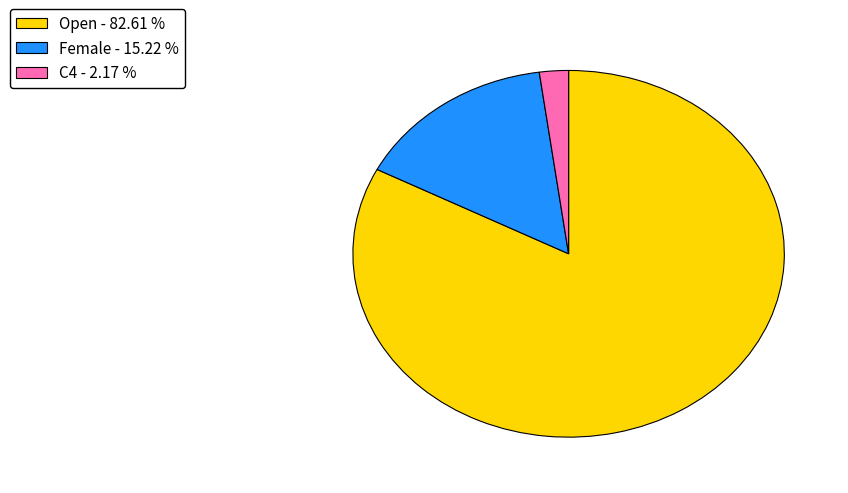

Which category has the smallest portion of the pie?

C4